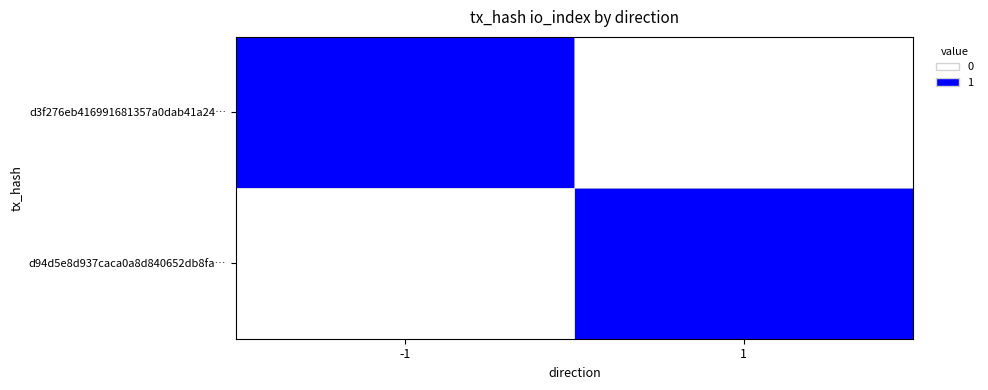

What is the total value across all series at 1?

1